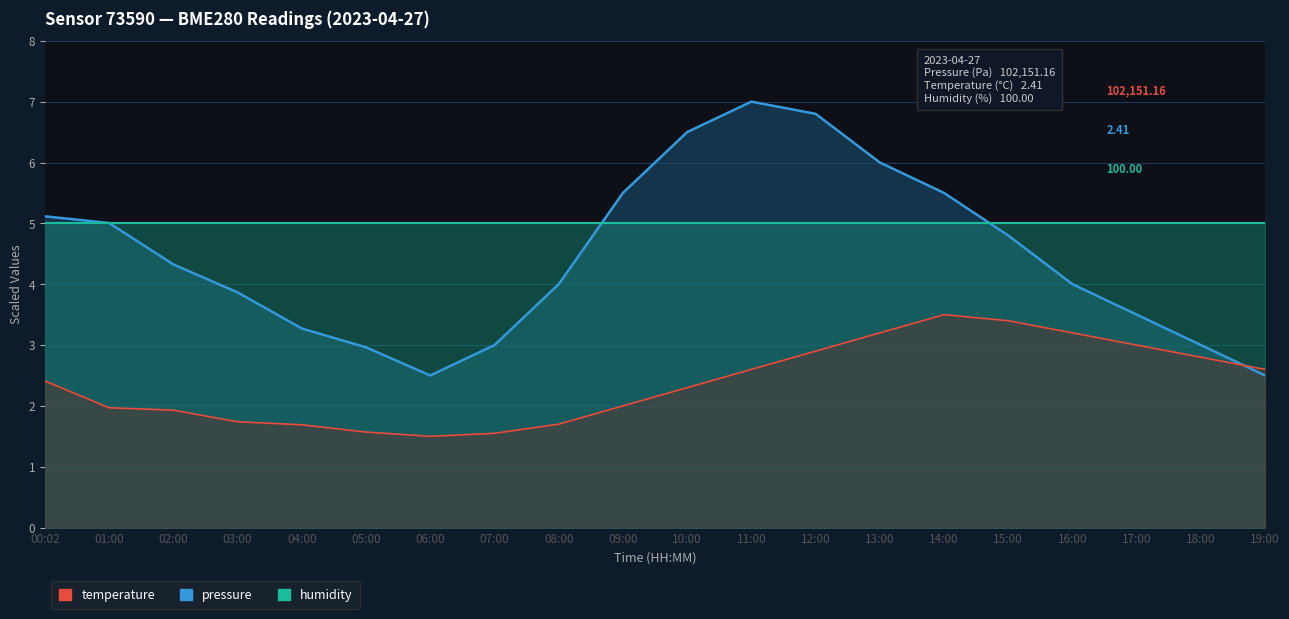

What is the minimum value for pressure?

2.5